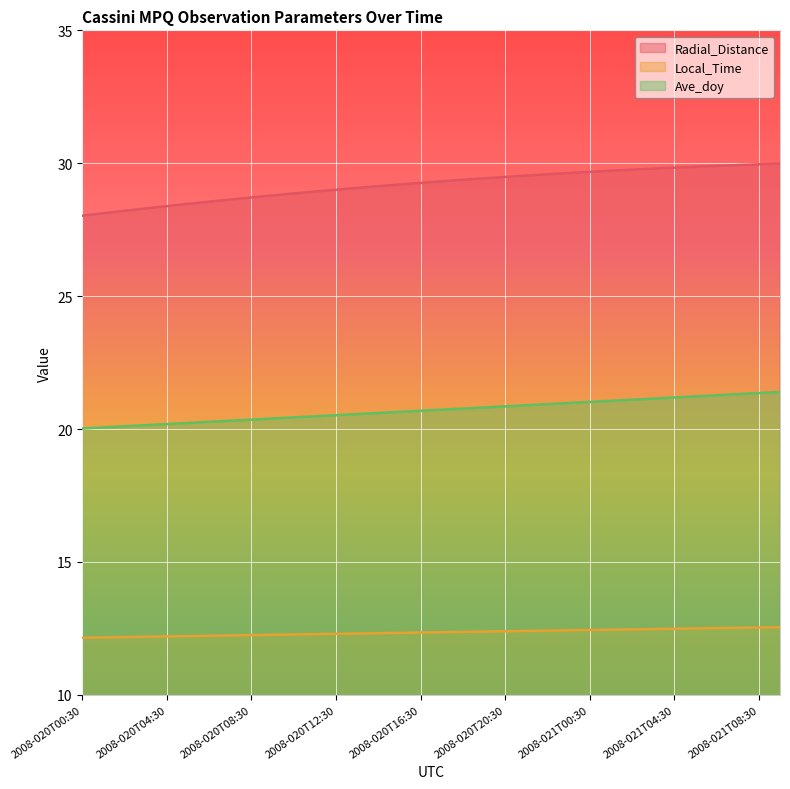

What is the difference between the maximum and minimum values in the Radial_Distance series?

2.0